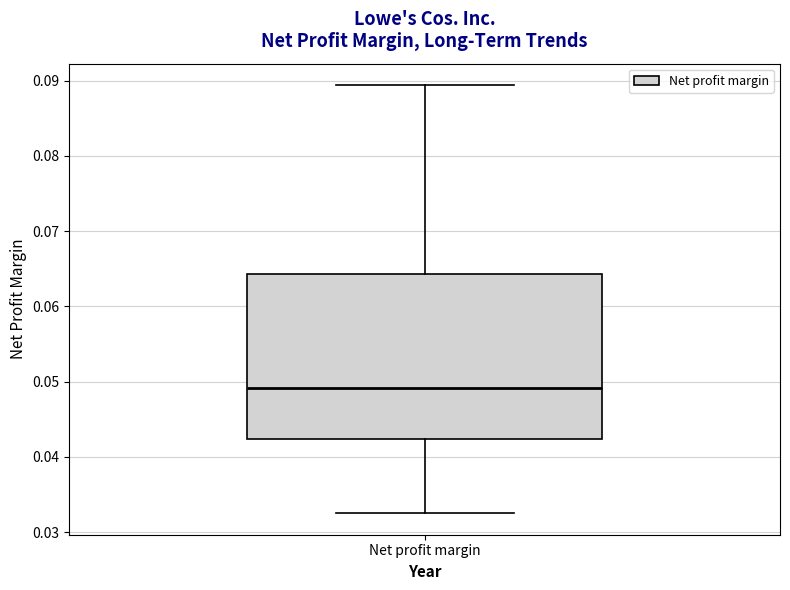

Where does the median line of the box for Net profit margin sit on the y-axis? The values are not printed on the chart, so give them approximately, as read against the axis.

0.049